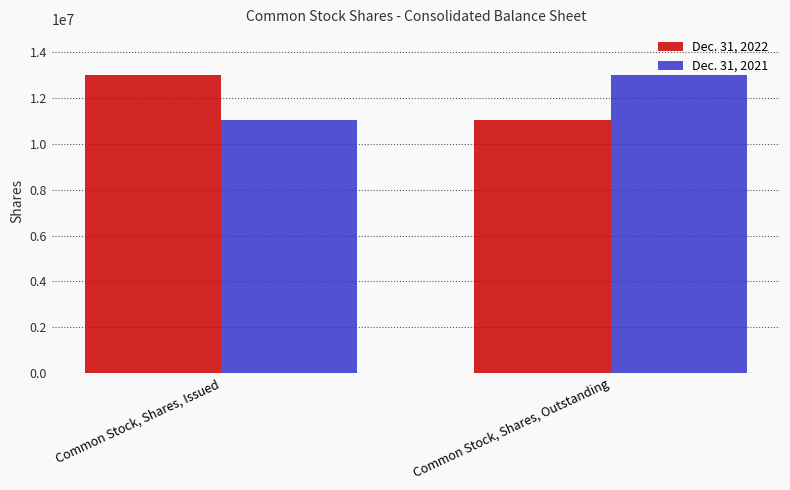

Is it true that Dec. 31, 2021 equals 20616342 at Common Stock, Shares, Outstanding?

False